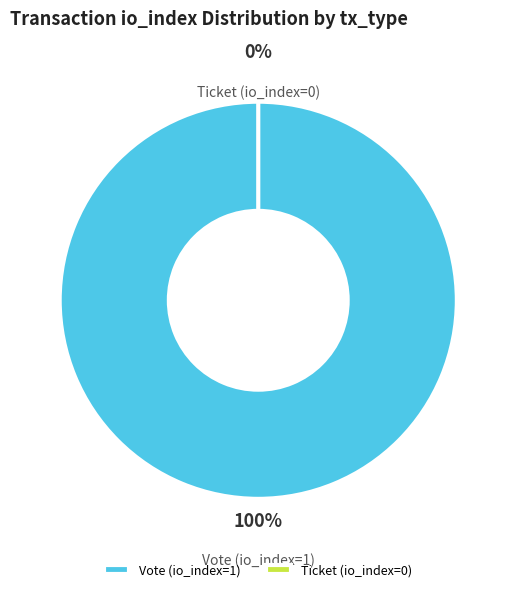

Count the number of slices in the pie.

2